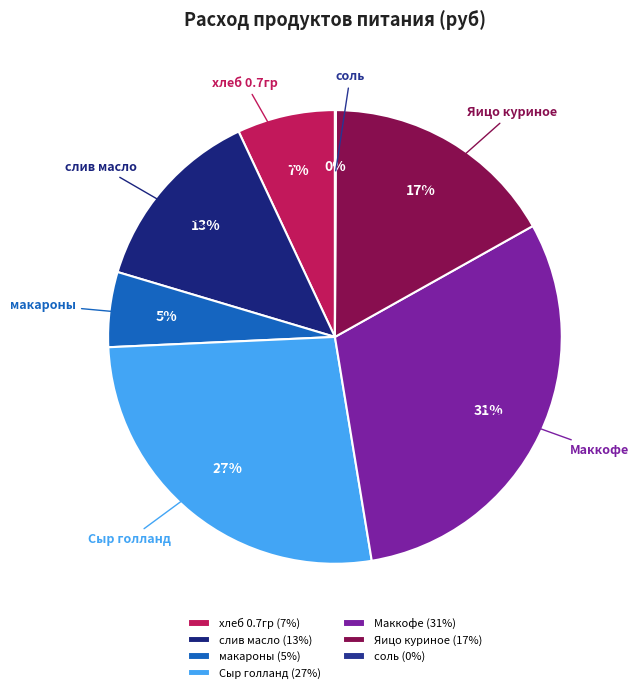

Is there a majority slice in this chart?

No